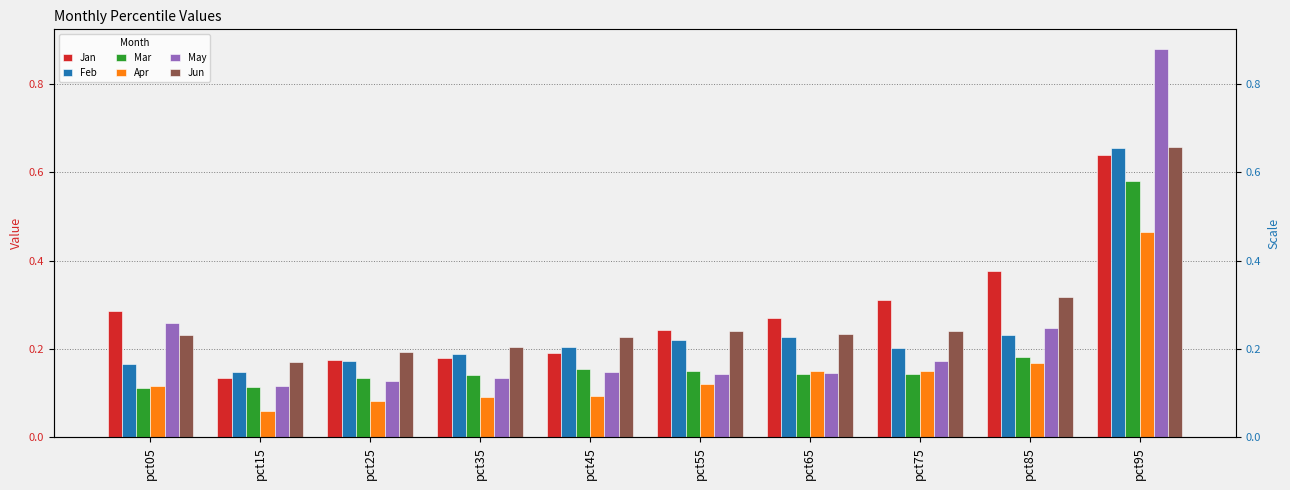

Between pct15 and pct95, which is larger?

pct95